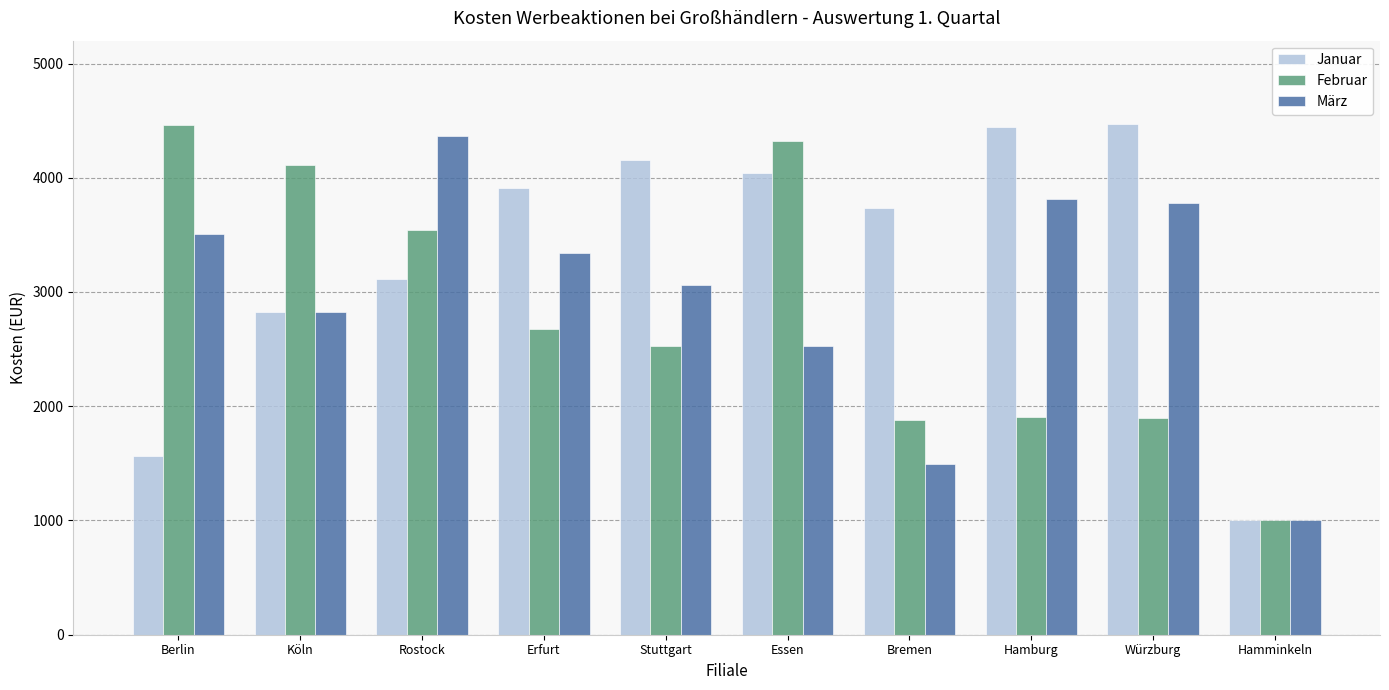

How many bars are there in each group?

3